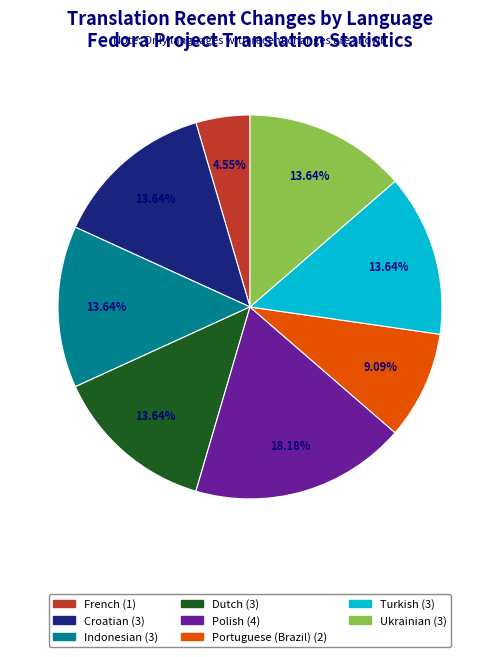

Is there a majority slice in this chart?

No